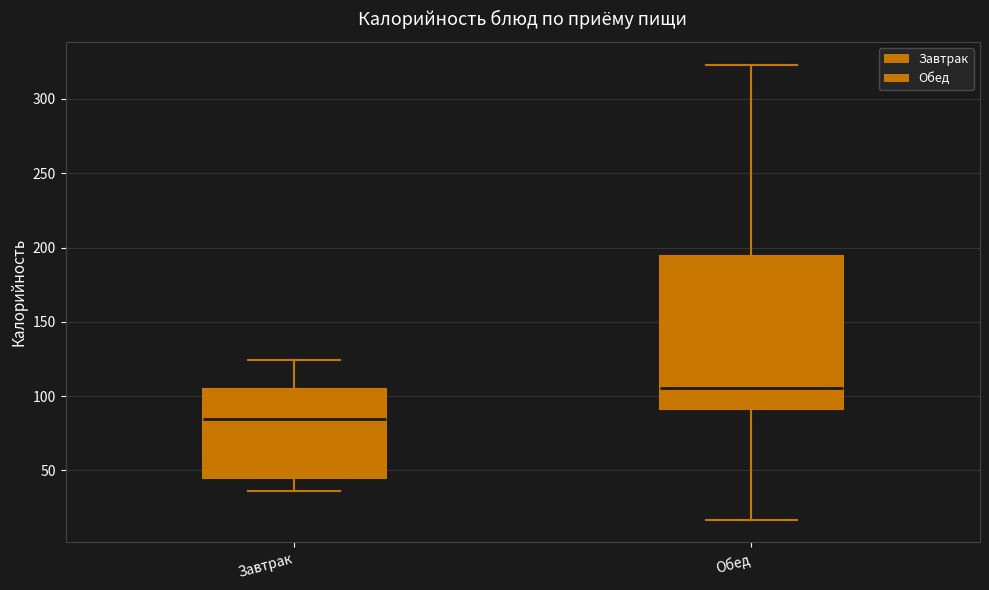

Reading left to right, read every box against the y-axis: the position of its median line, the range the box covers, and the ends of its whiskers. The values are not printed on the chart, so give them approximately, as read against the axis.

Завтрак: median 85, box 45 to 105, whiskers 35 to 125
Обед: median 105, box 90 to 195, whiskers 15 to 325